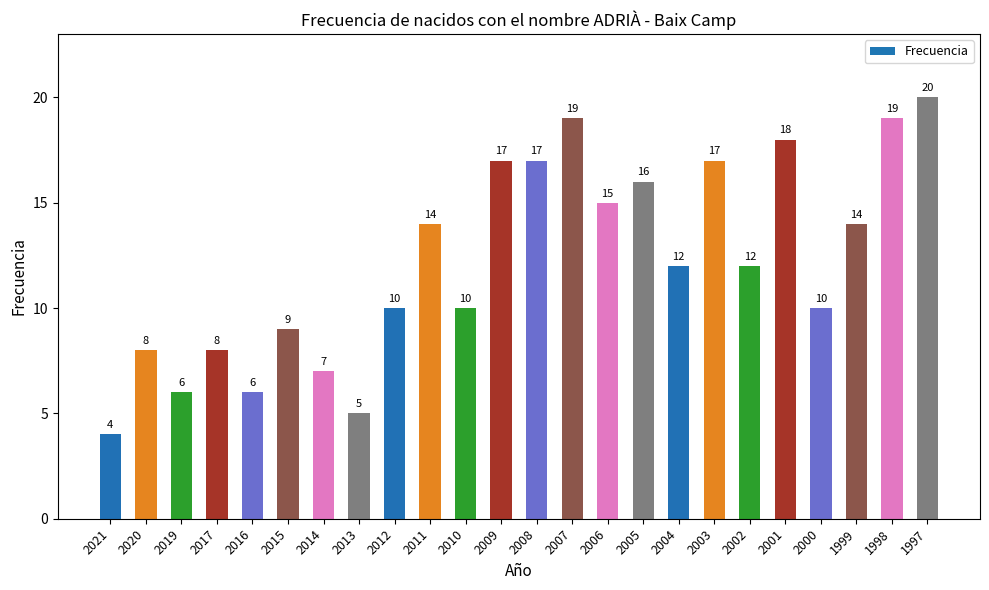

Reading left to right, extract all data points from this chart.

4	8	6	8	6	9	7	5	10	14	10	17	17	19	15	16	12	17	12	18	10	14	19	20